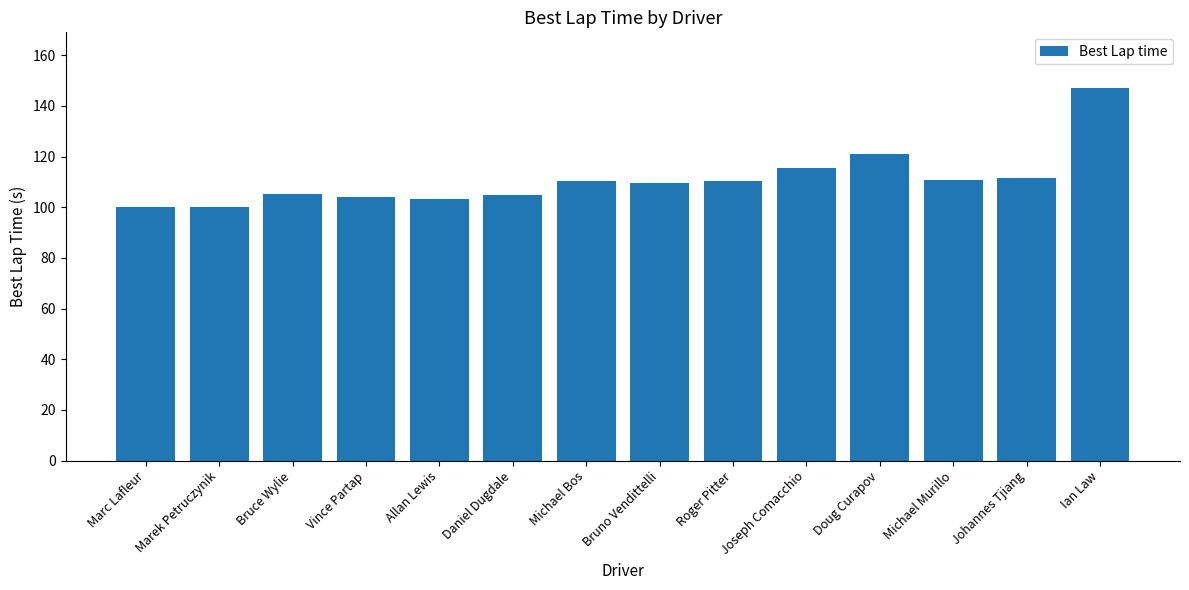

How many data points are less than 110?

7